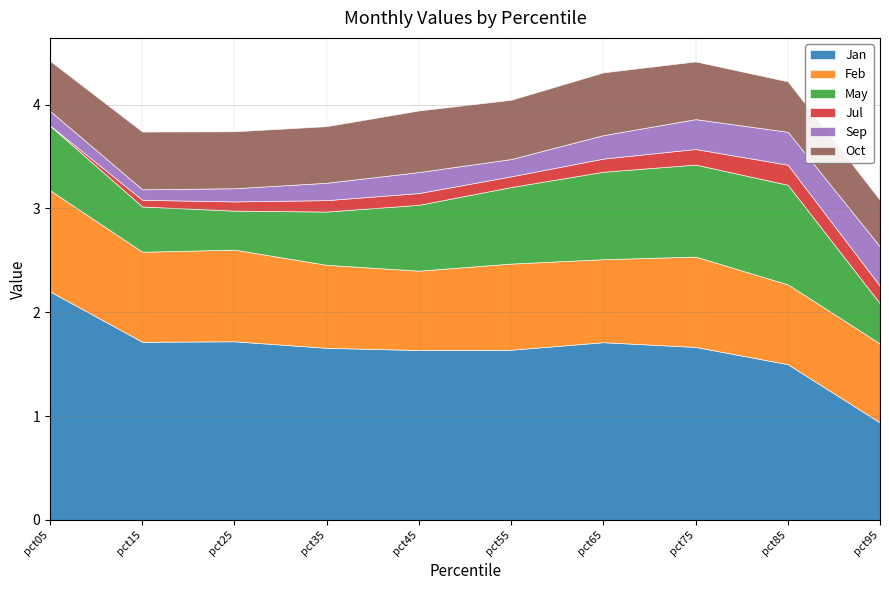

True or false: Jan and Feb intersect in this chart.

False